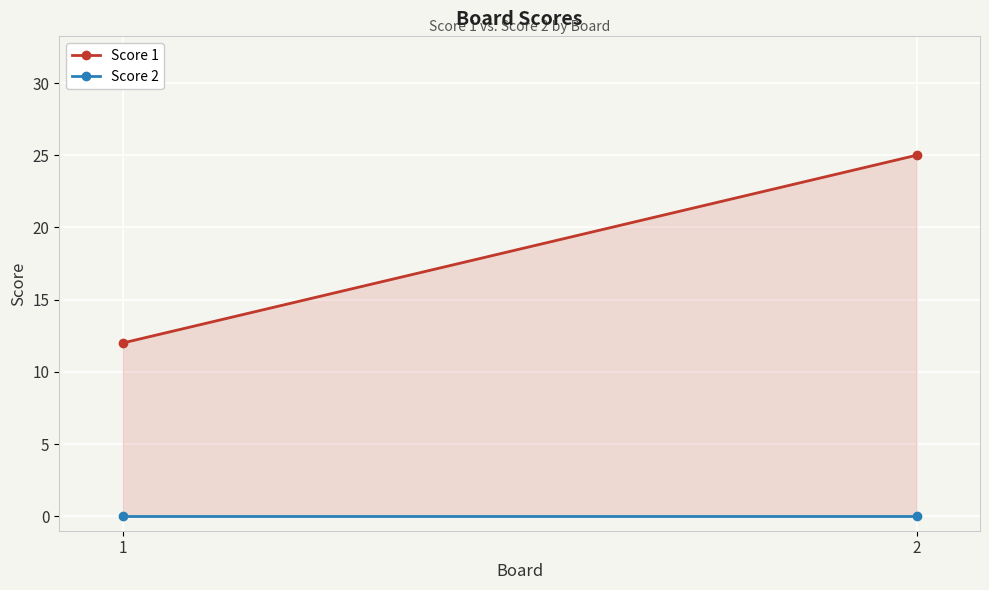

Between 1 and 2, which is larger?

2